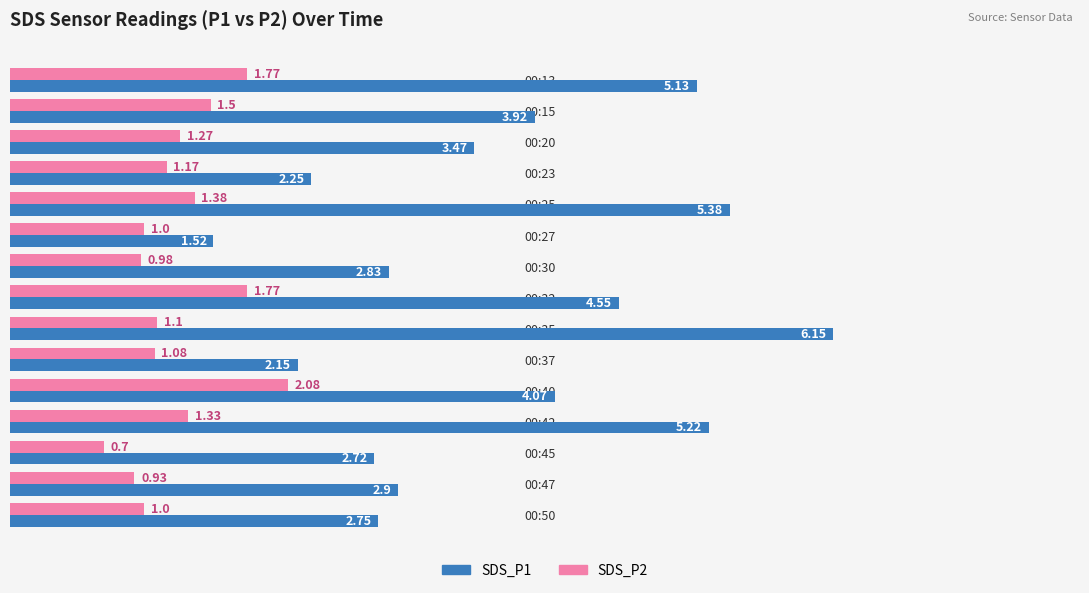

What is the sum of all SDS_P2 values?

19.1